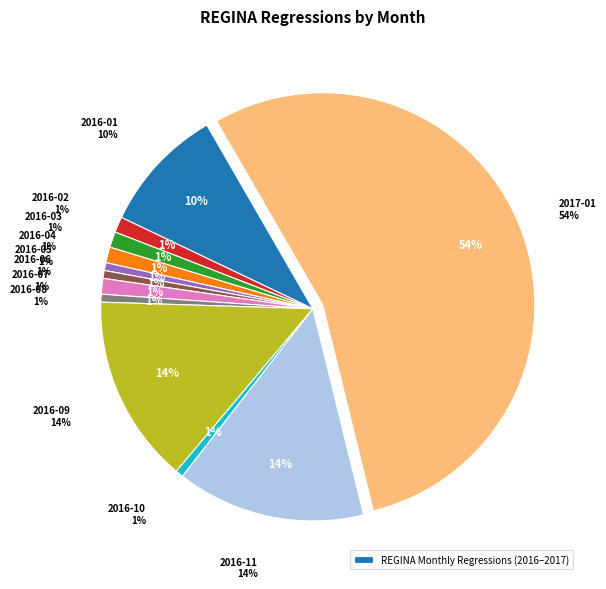

True or false: 2017-01 accounts for 49% of the total.

False